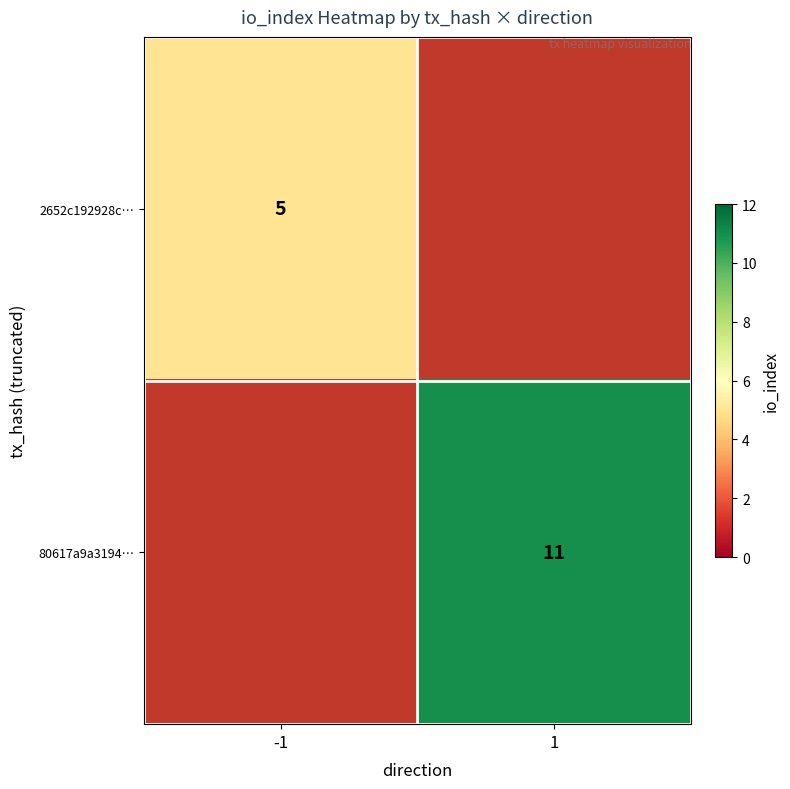

Is it true that 80617a9a3194… equals 11 at 1?

True